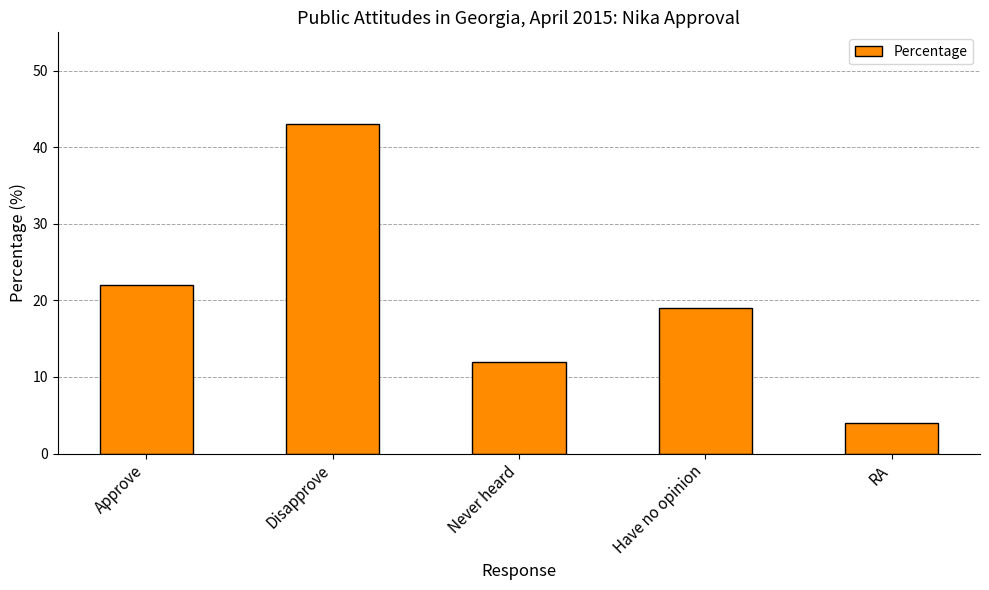

Where is the data nearest to the value 23?

Approve